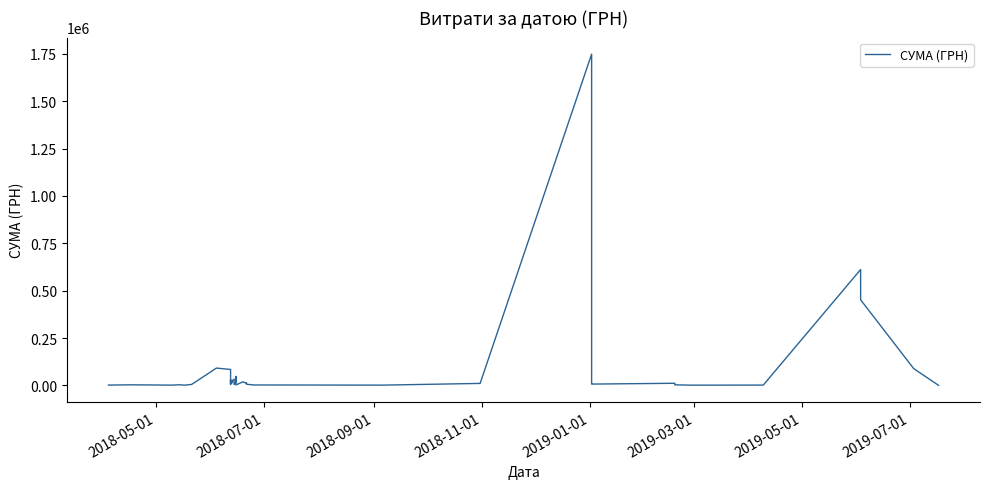

What is the difference between the second highest and second lowest values?

610731.2